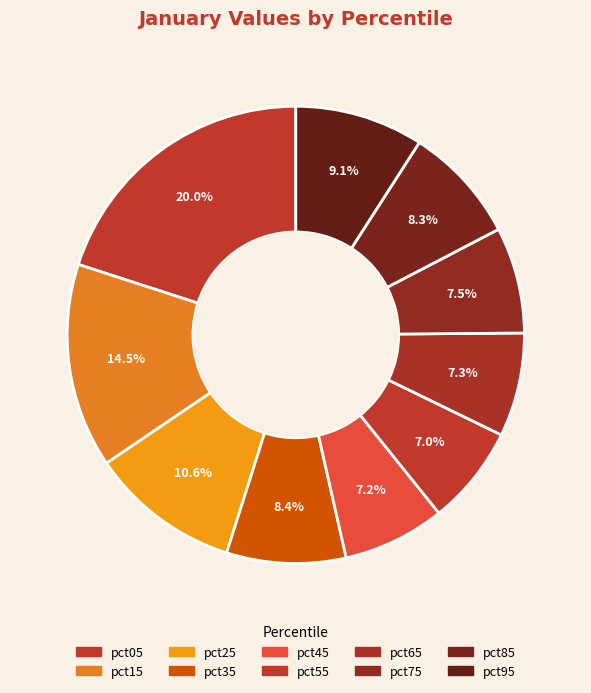

What is the total percentage of pct05 and pct45?

27.2%